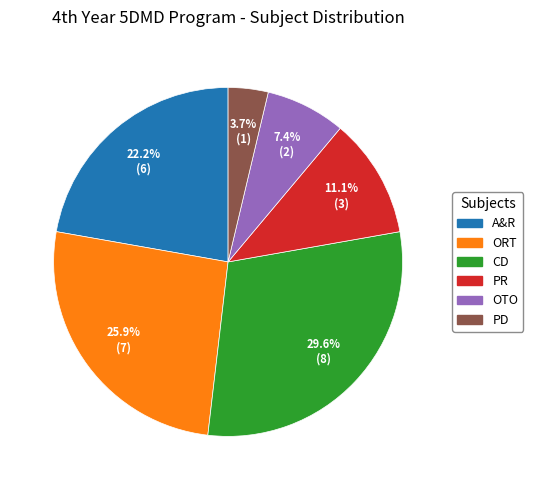

Which has a higher value, PD or OTO?

OTO